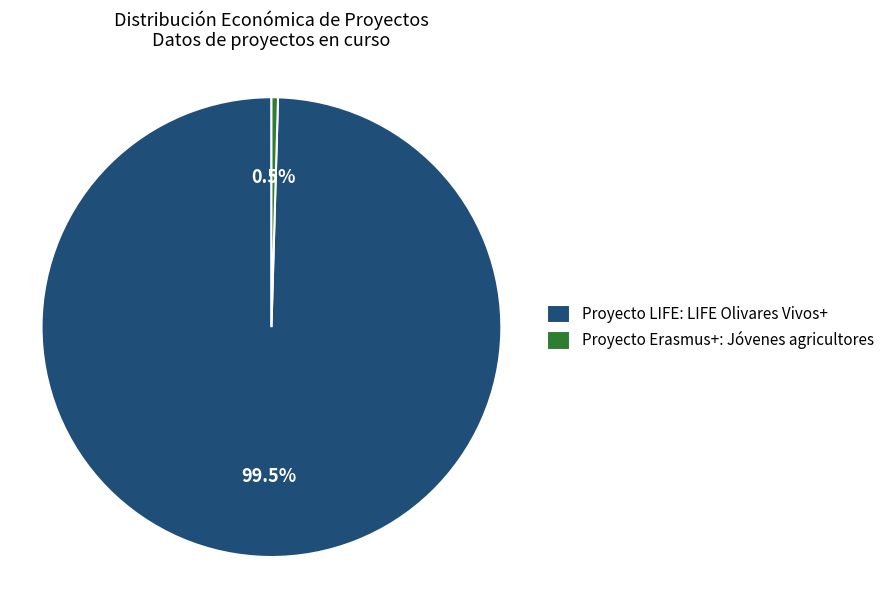

What is the smallest slice in the pie chart?

Proyecto Erasmus+: Jóvenes agricultores